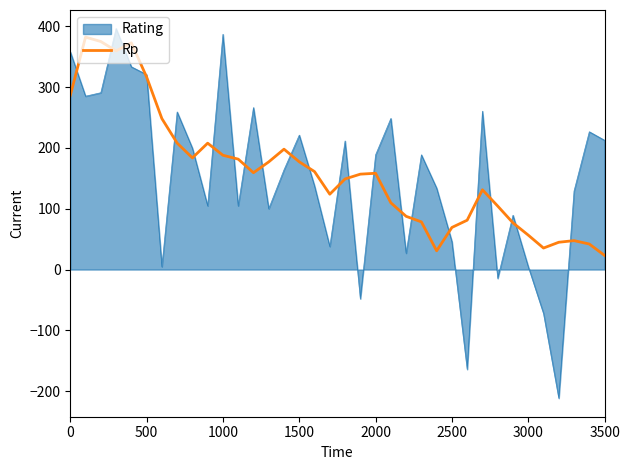

What is the lowest value of the Rating series?

-211.5